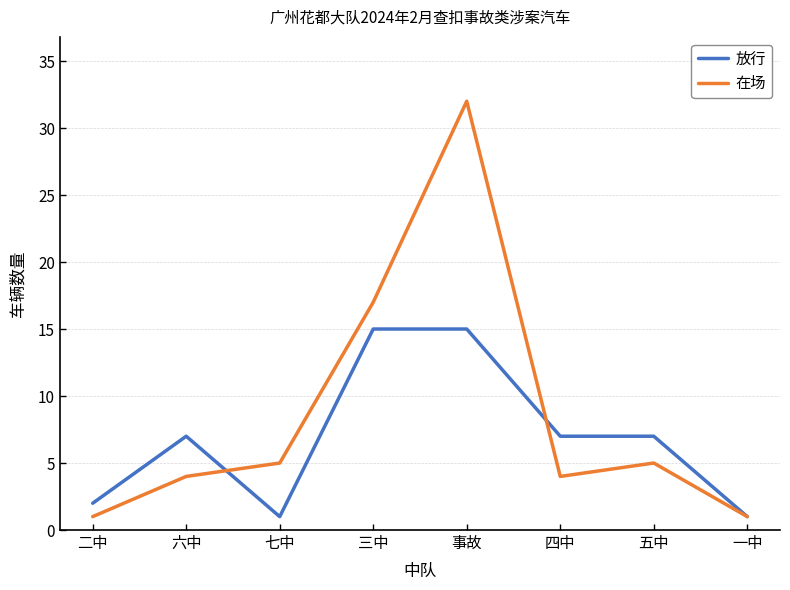

Which label corresponds to the largest value in the chart?

事故